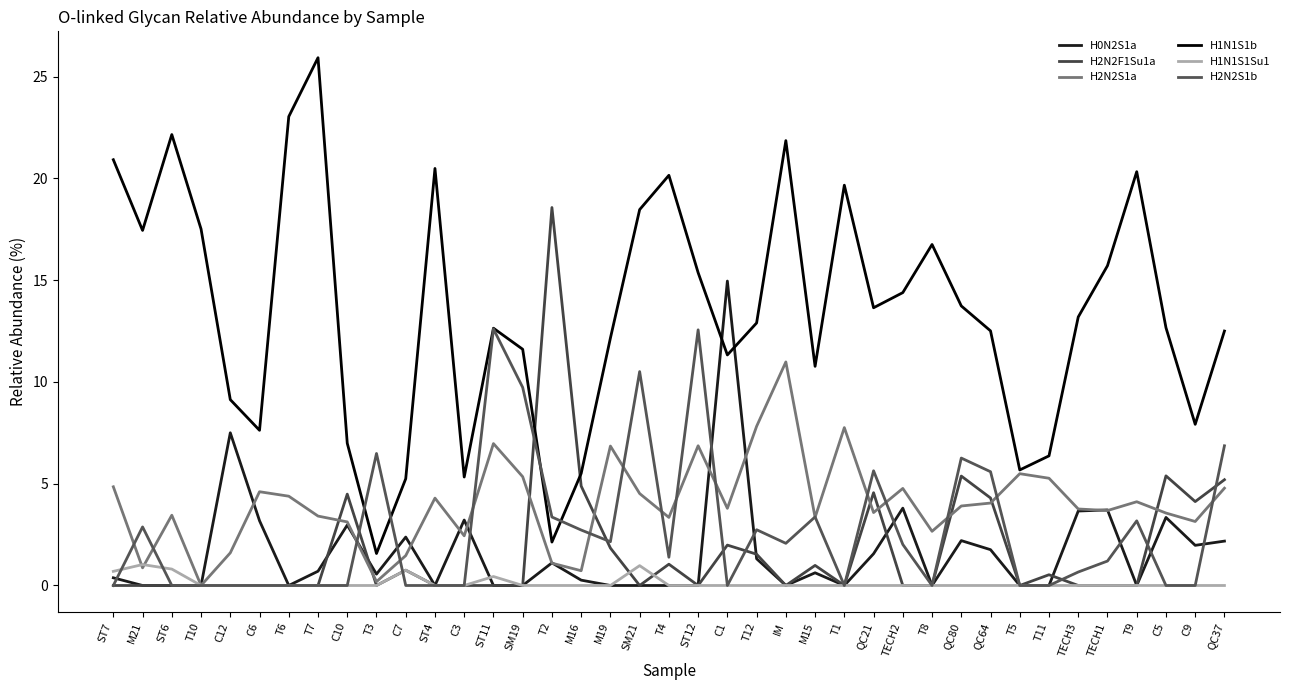

What position from the right is T12?

17